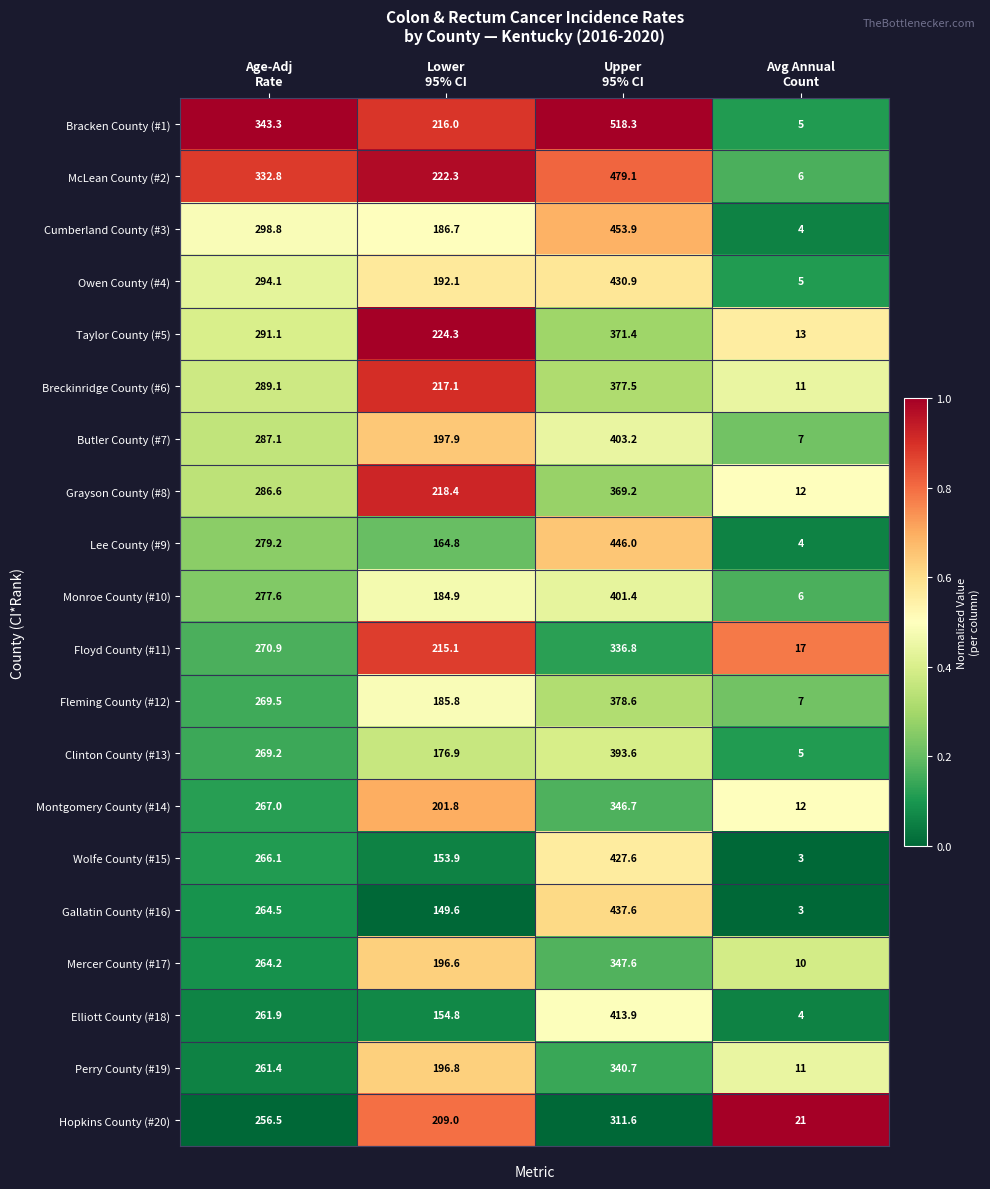

What is the difference between the second highest and second lowest values in the Gallatin County (#16) series?

114.9